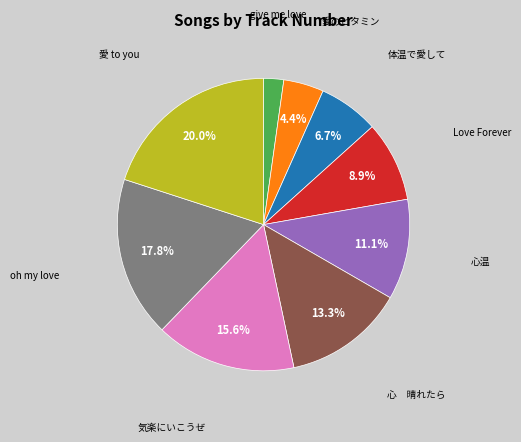

Does any single category account for the majority?

No